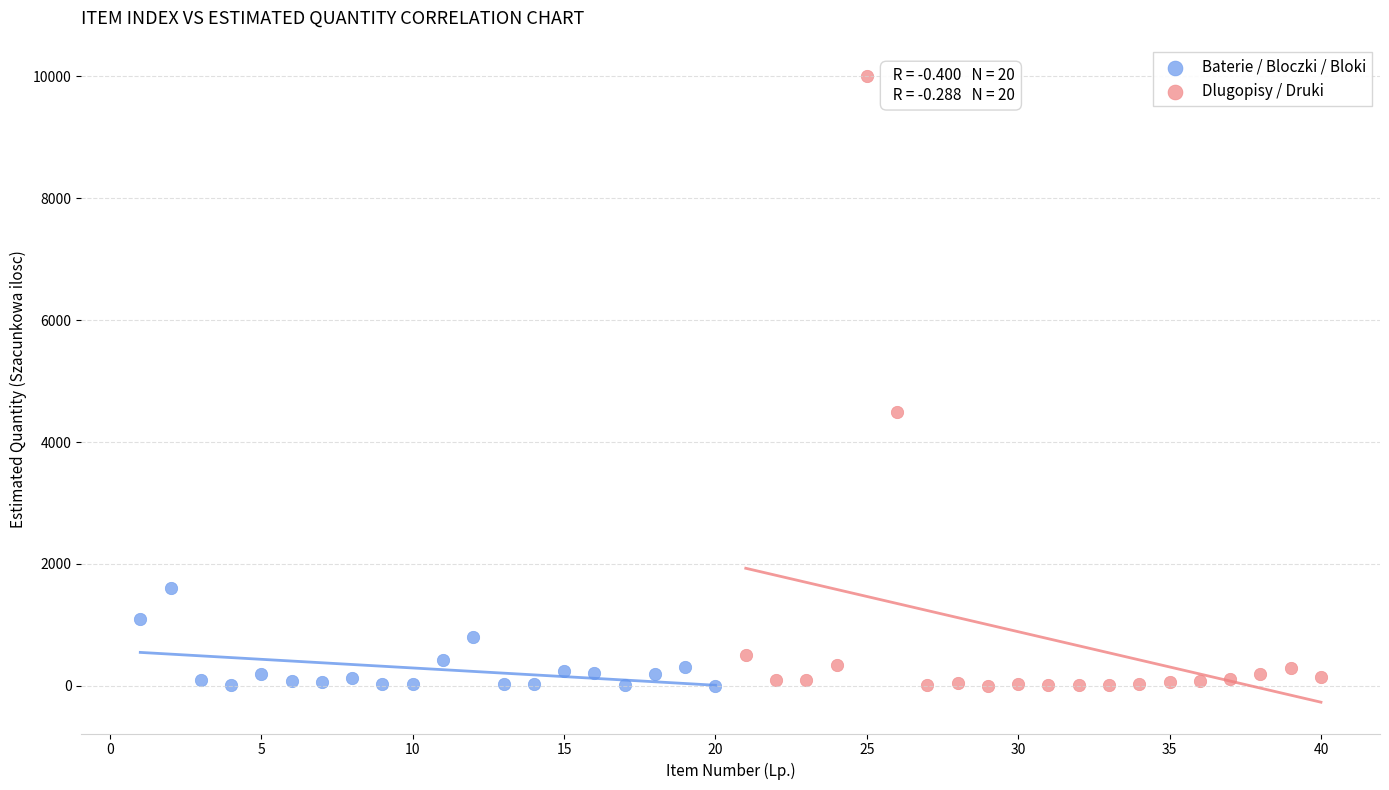

Which series contains the highest Y value?

Dlugopisy / Druki